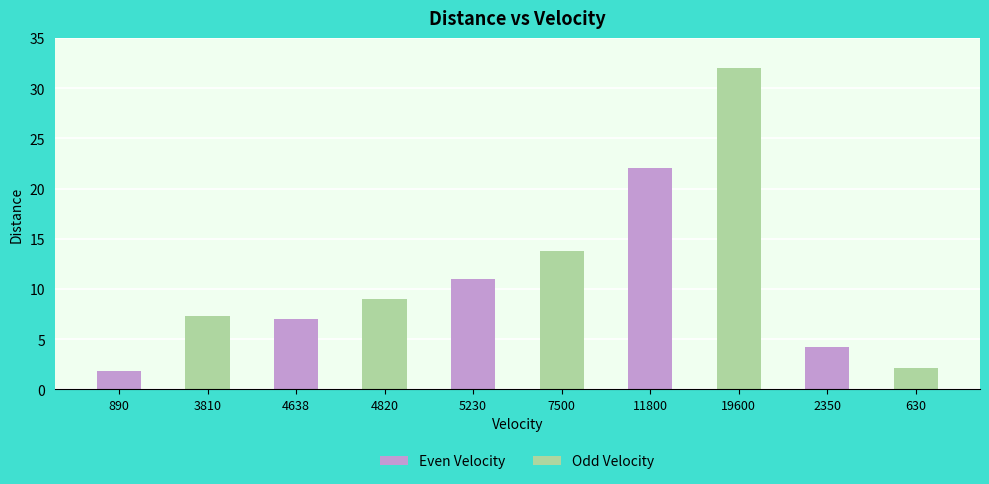

How many data points does each series have?

10